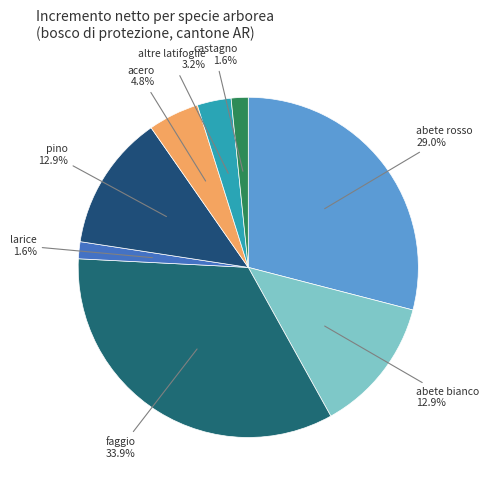

How many segments does this pie chart have?

8